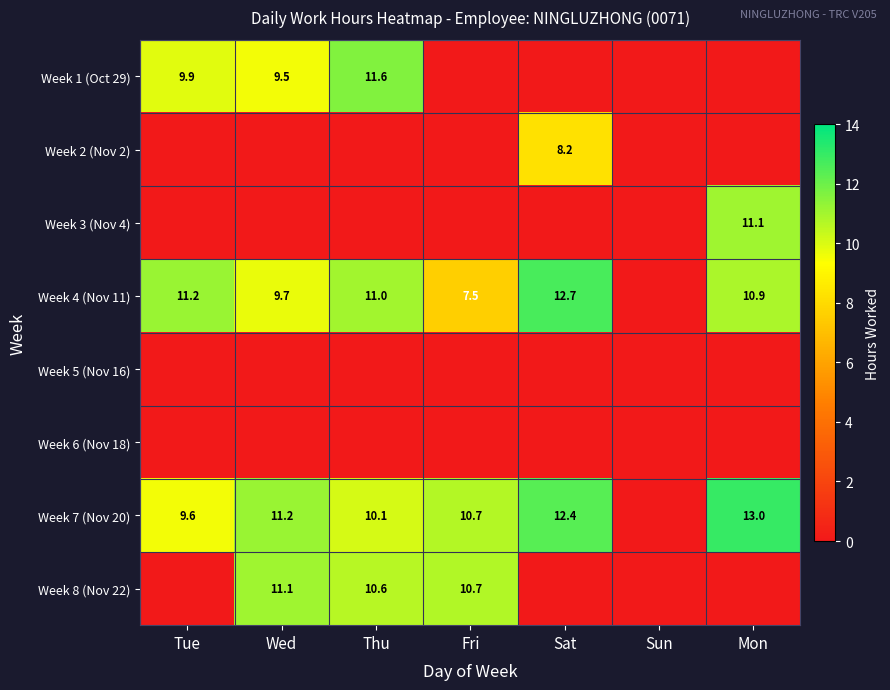

What is the difference between the Week 7 (Nov 20) values at Fri and Sat?

1.7